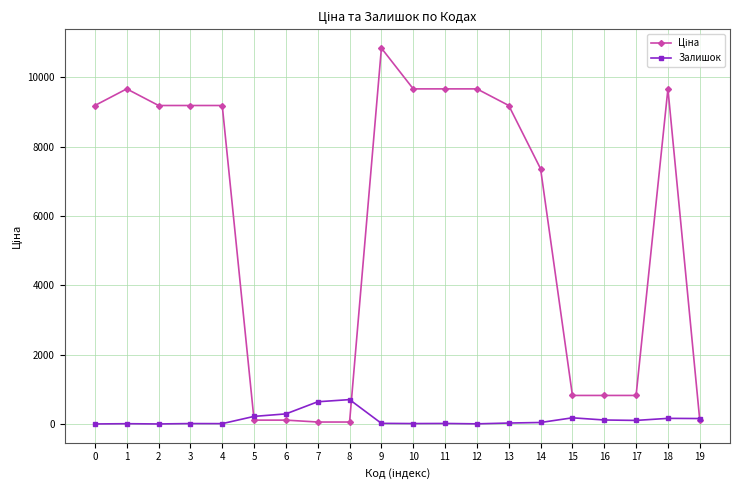

At which category is the sum across all series the highest?

9